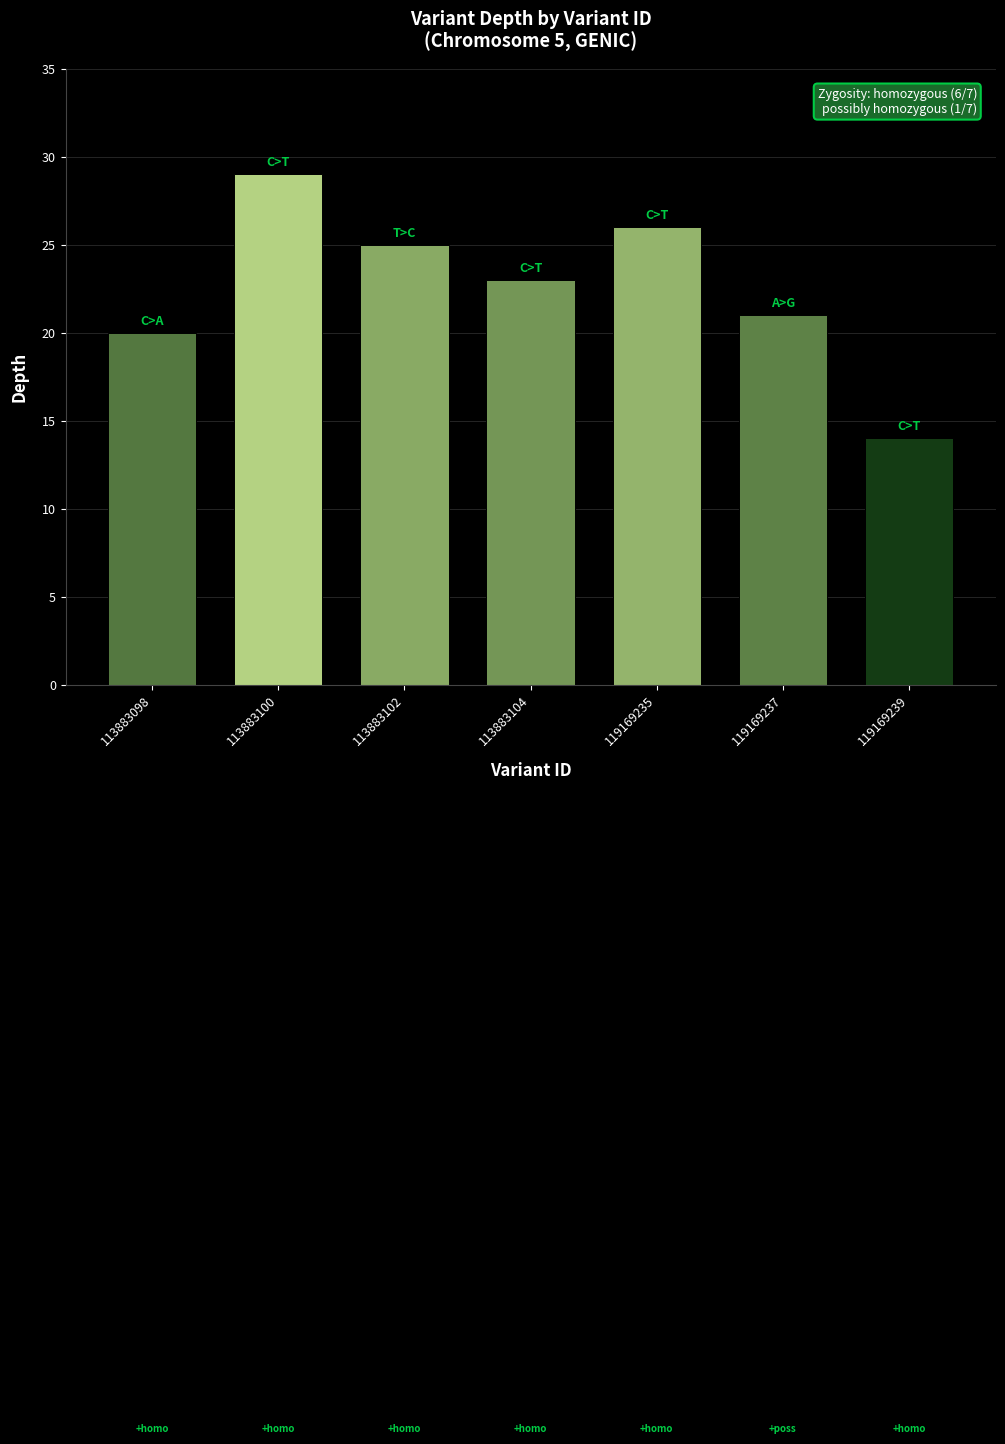

What is the average value?

23